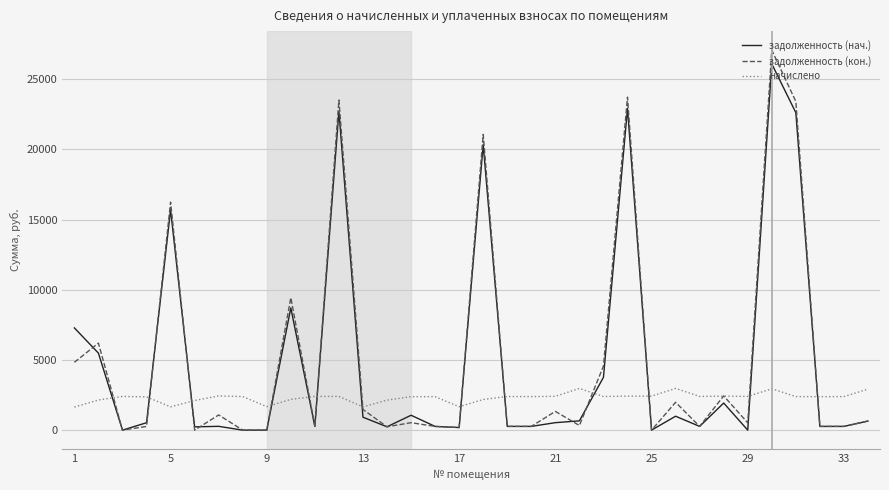

What is the greatest value displayed?

27083.0